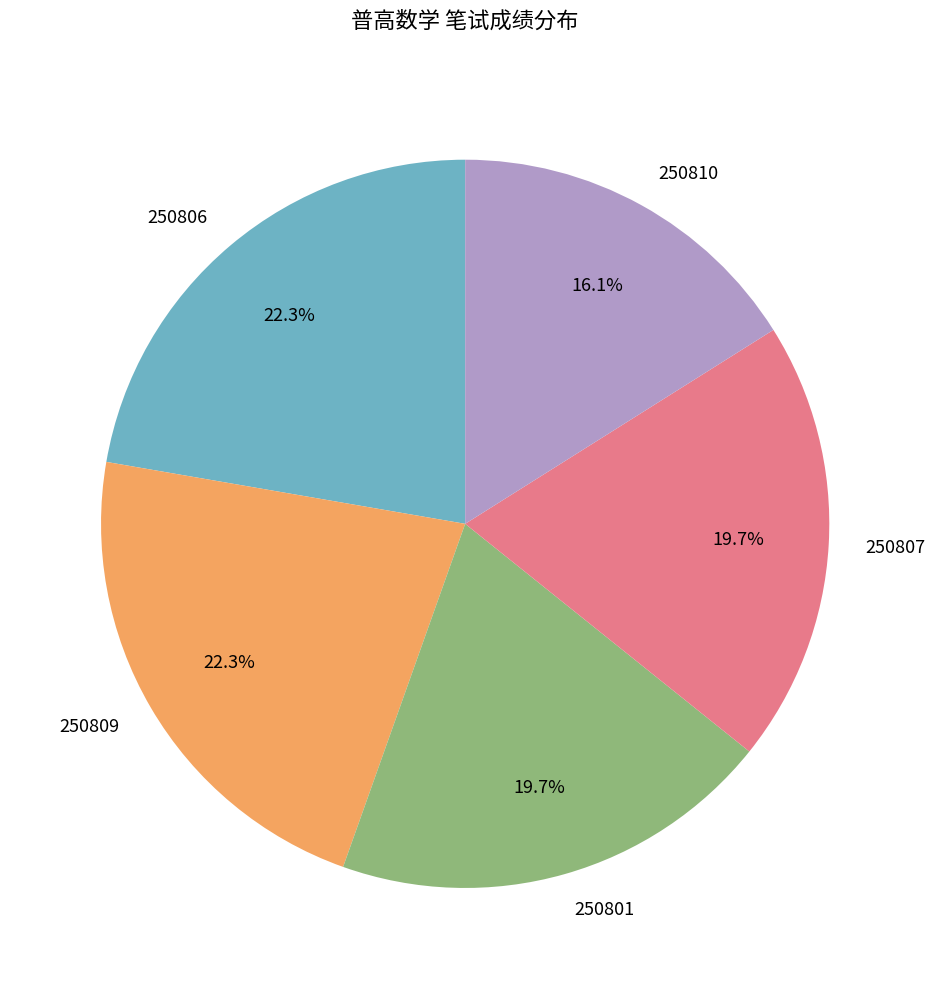

To the nearest percent, what percentage of the pie is 250809?

22%